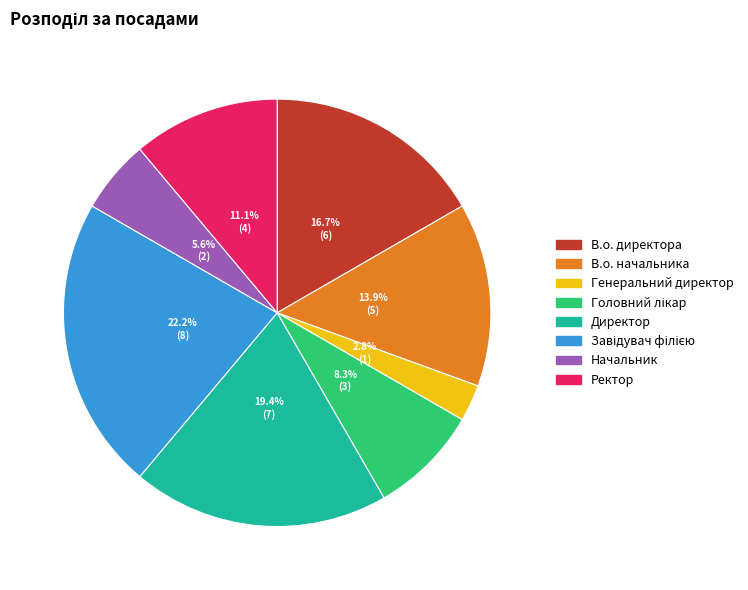

Is there any slice that represents more than half of the pie?

No